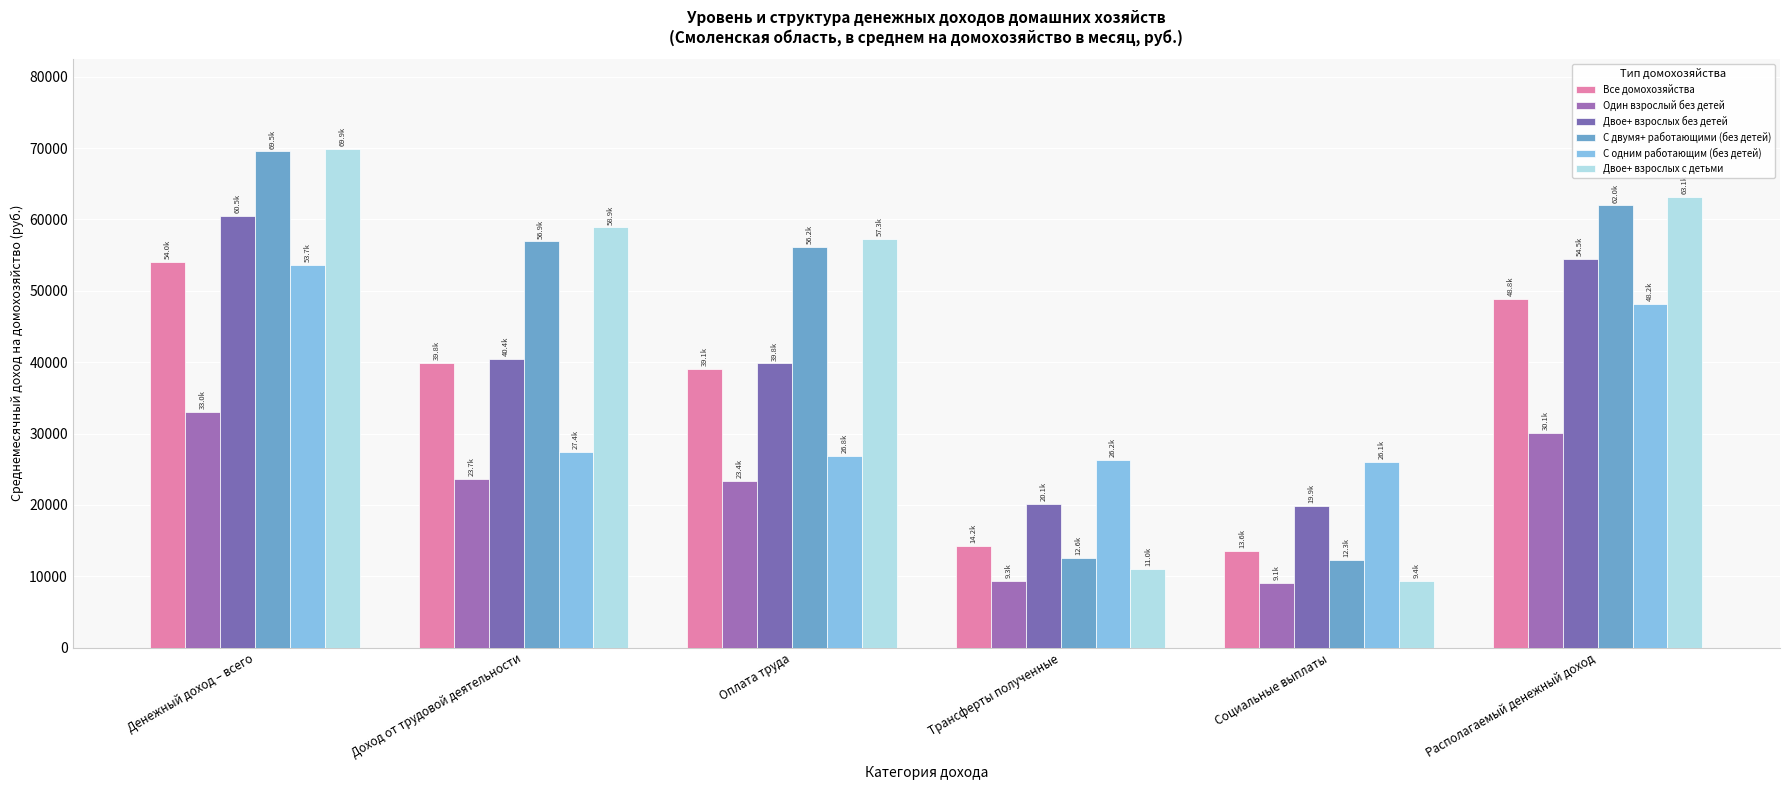

What position from the left is Трансферты полученные?

4